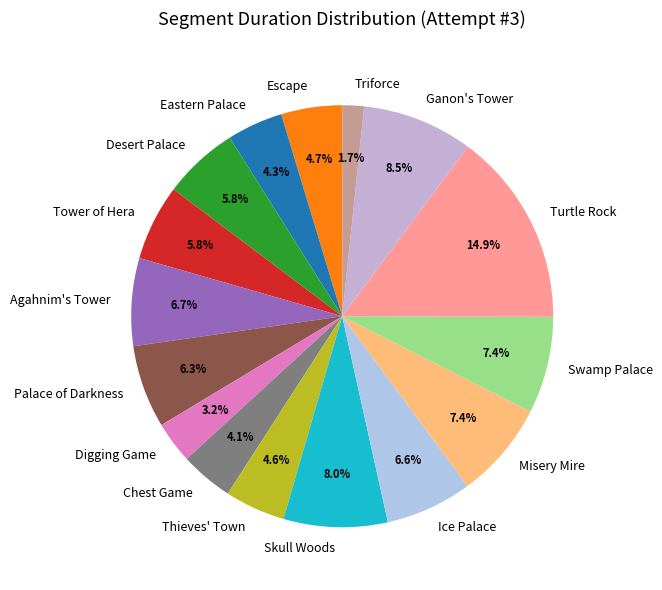

Is it true that Chest Game is 4% of the pie?

True